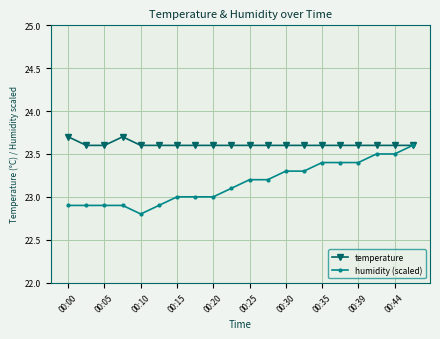

What is the minimum value shown in the chart?

22.8